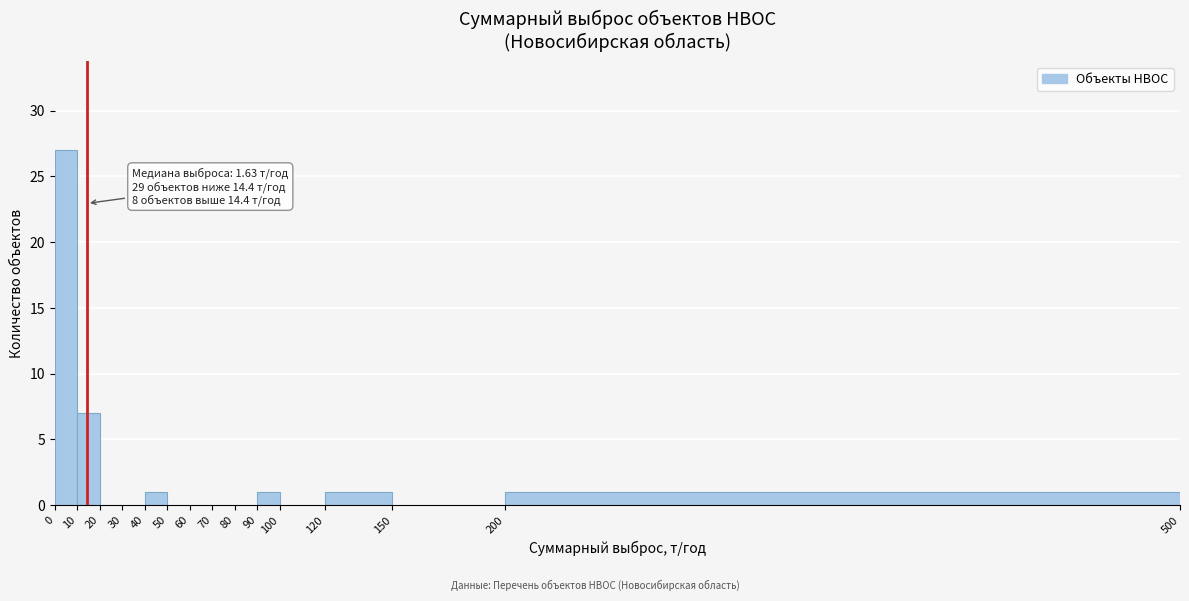

Which range on the x-axis has the tallest bar?

0 to 10